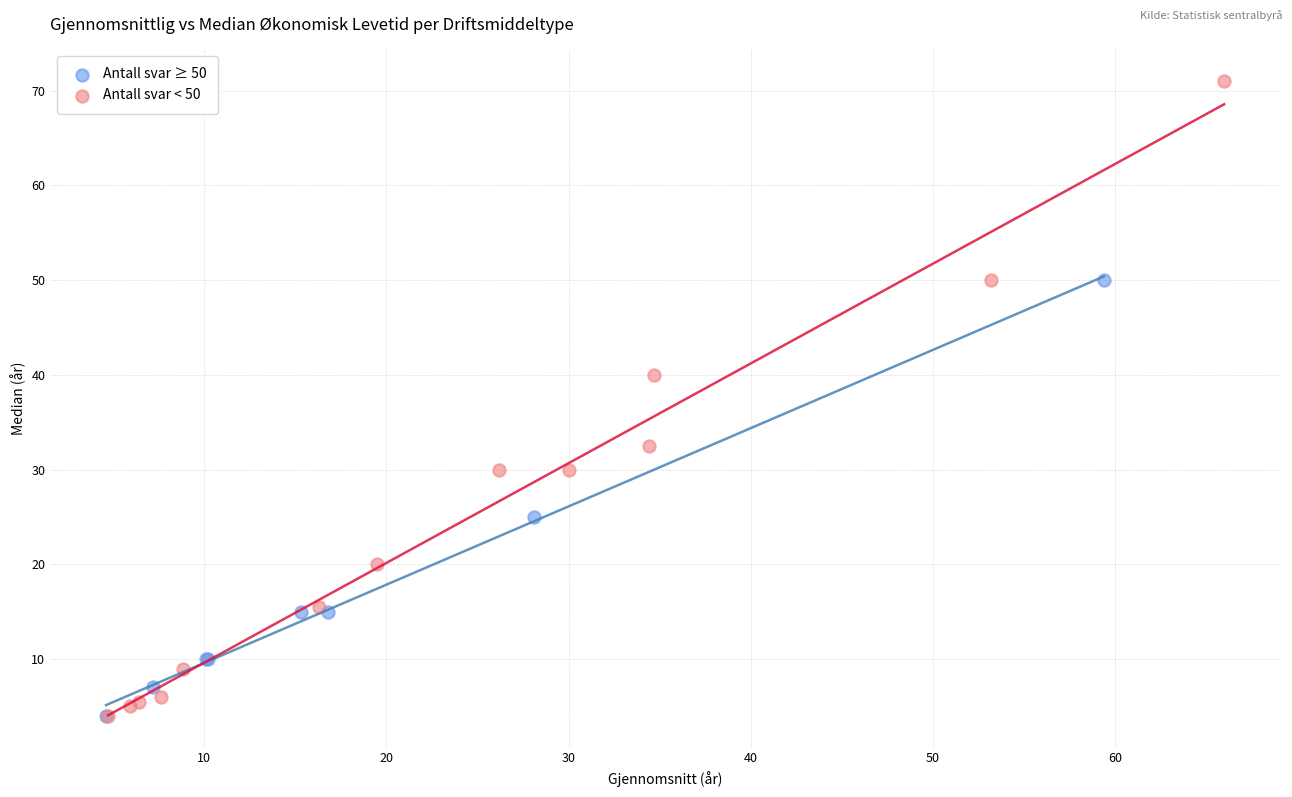

Which series has the widest spread of Y values?

Antall svar < 50